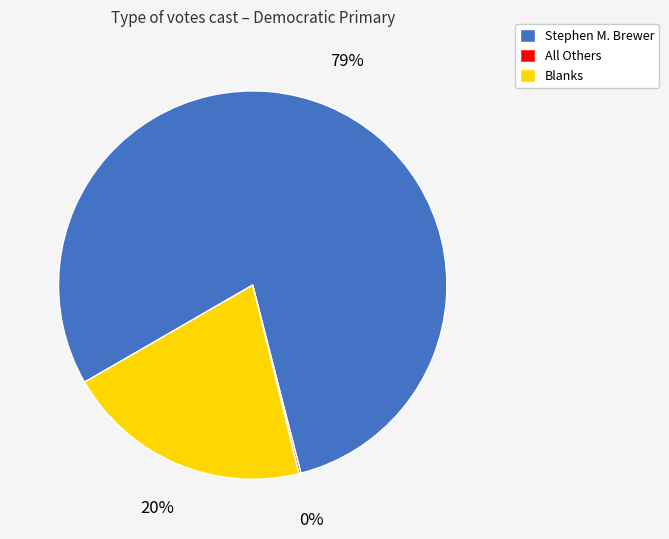

Which category has the biggest portion of the pie?

Stephen M. Brewer